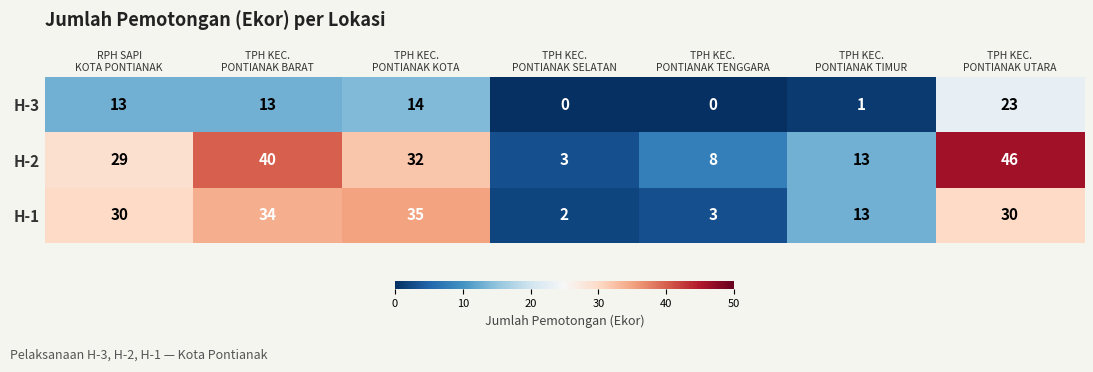

At which category is the sum across all series the highest?

TPH KEC.
PONTIANAK UTARA